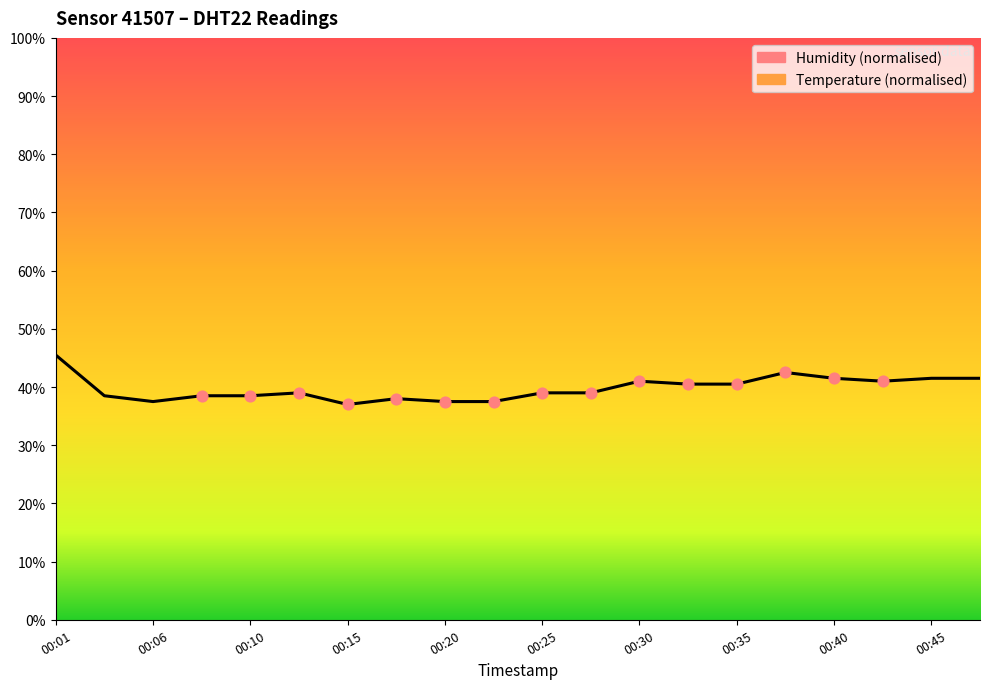

Approximately how many times larger is the value at 00:25 compared to 00:06?

1.0